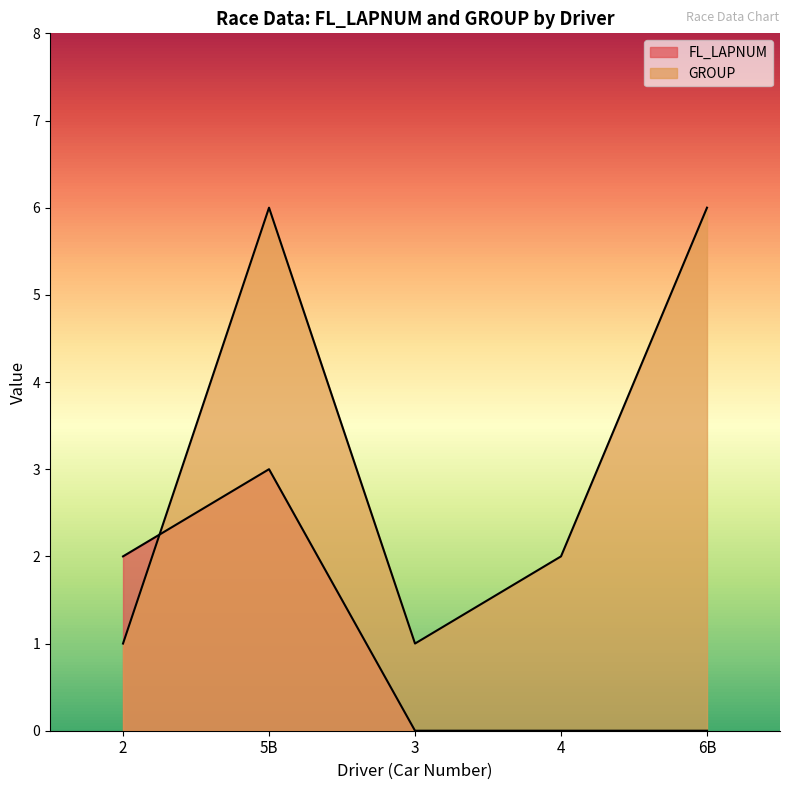

How many lines are shown in the chart?

2